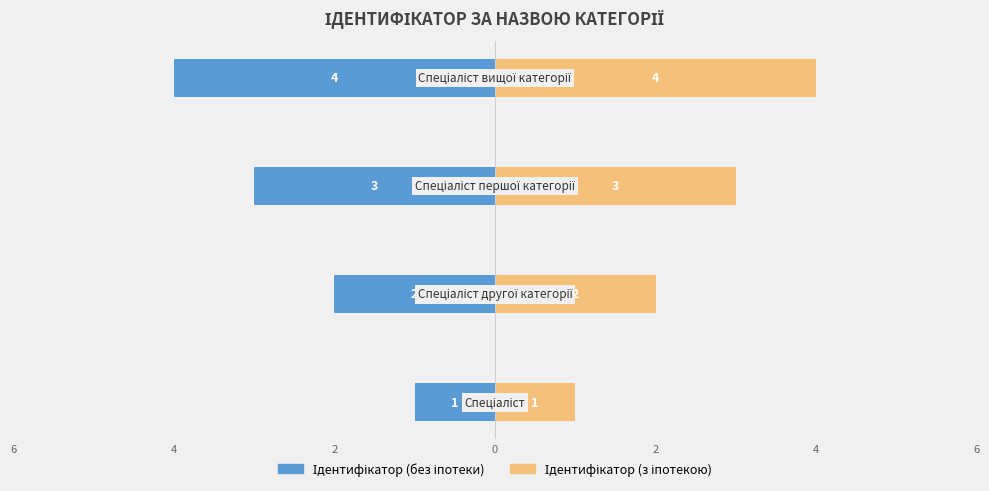

Reading left to right, transcribe all the data shown in this chart.

Ідентифікатор (без іпотеки): 6=-1	4=-2	2=-3	0=-4
Ідентифікатор (з іпотекою): 6=1	4=2	2=3	0=4